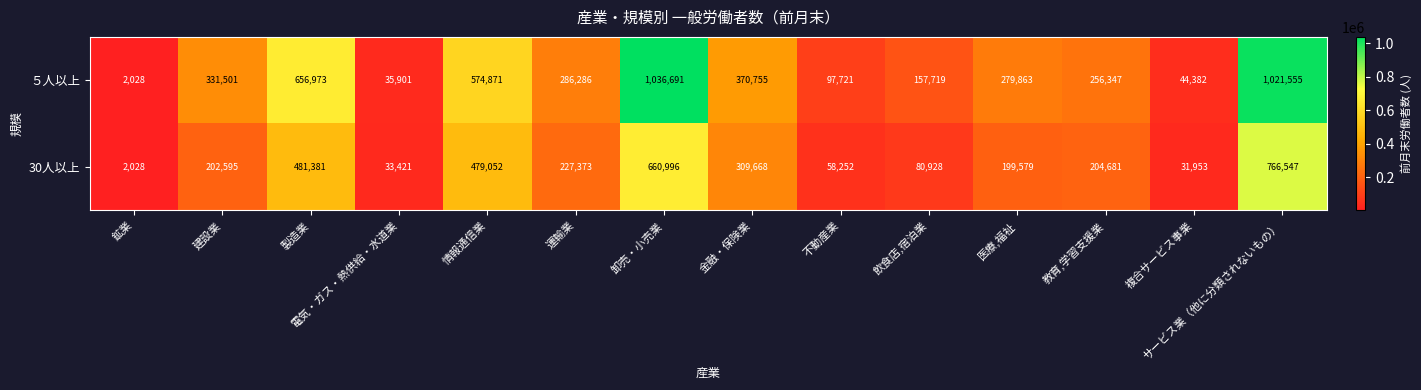

At which category is the sum across all series the highest?

サービス業（他に分類されないもの）